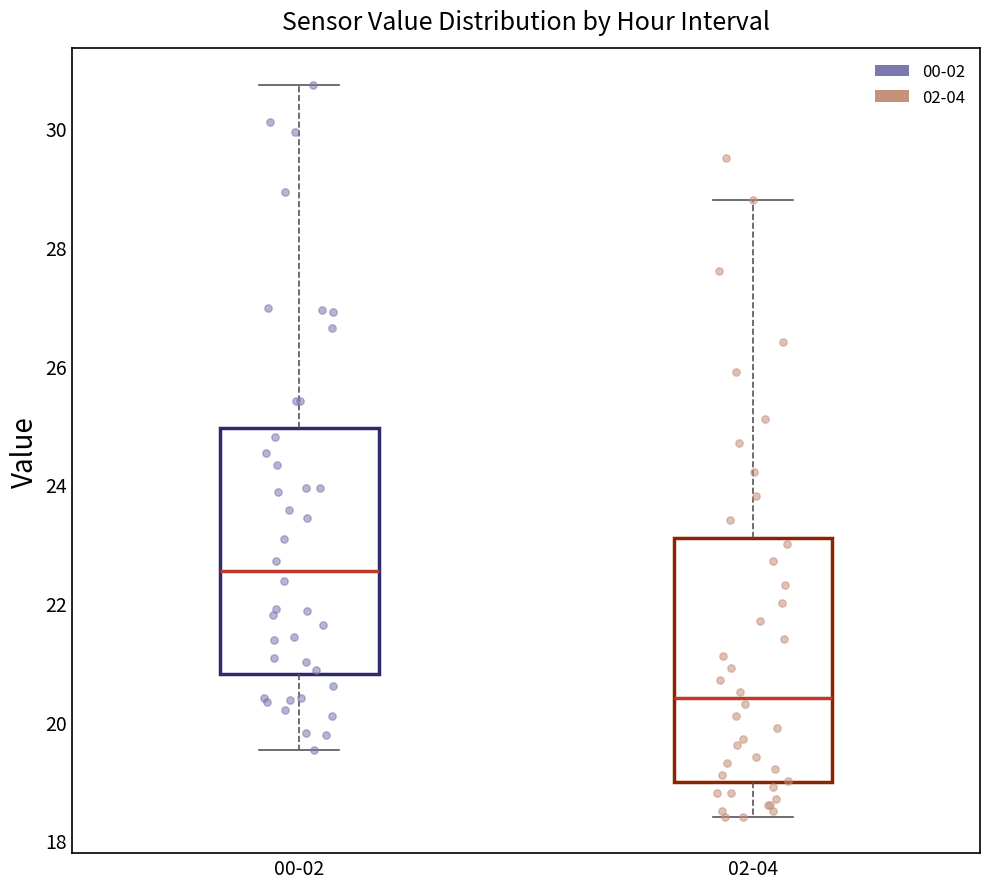

Reading left to right, transcribe this box plot: for each box, give where its median line is, the range the box spans, and where its two whiskers end, as read against the y-axis. The values are not printed on the chart, so give them approximately, as read against the axis.

00-02: median 22.6, box 20.8 to 25.0, whiskers 19.6 to 30.8
02-04: median 20.4, box 19.0 to 23.2, whiskers 18.4 to 28.8